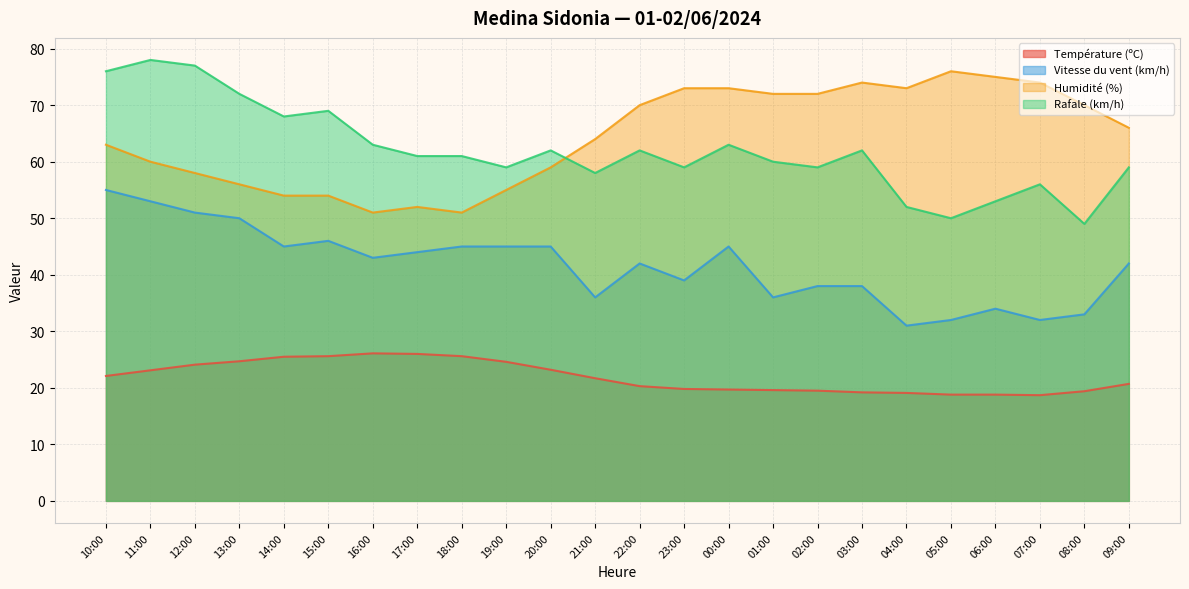

Between 07:00 and 08:00, which is larger?

08:00